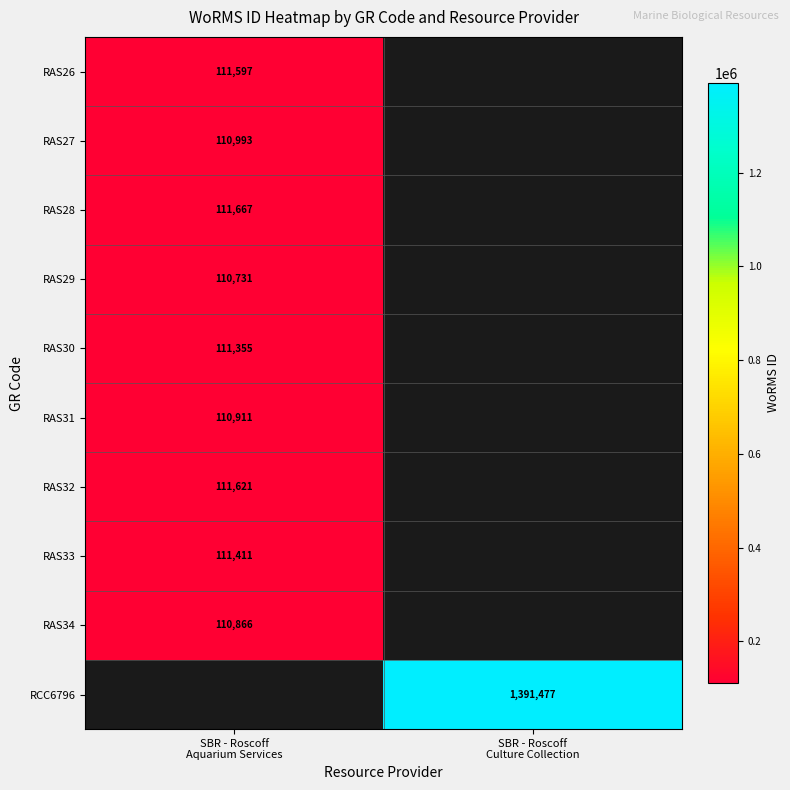

What is the minimum value shown in the chart?

110731.0